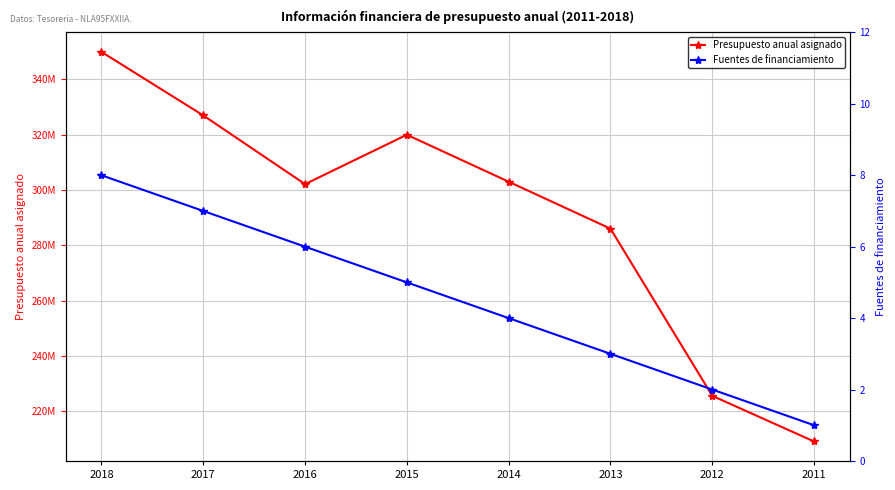

What is the minimum value shown in the chart?

1